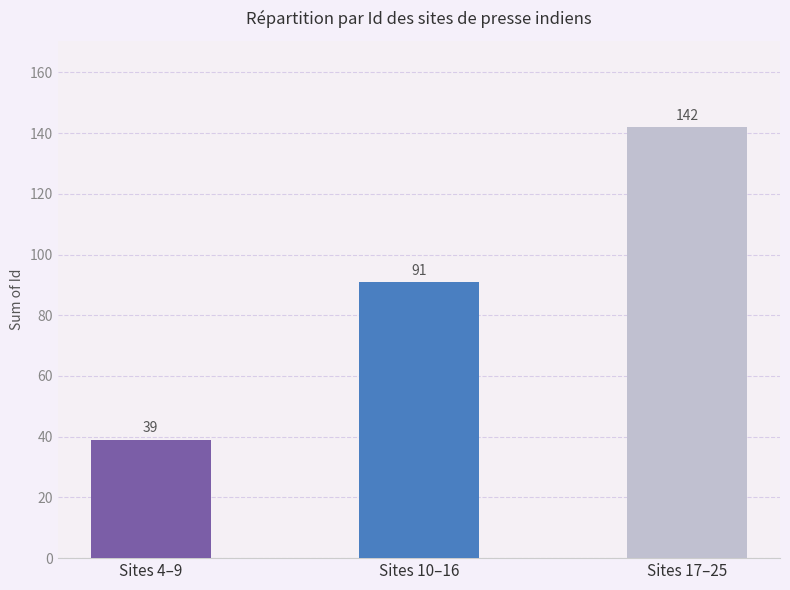

Count the values in the range 39 to 142.

3